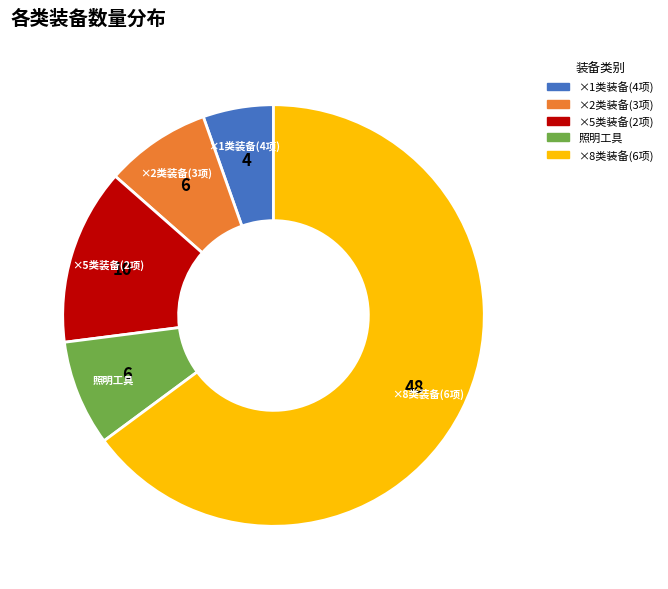

Is the sum of ×1类装备(4项) and ×2类装备(3项) greater than half?

No